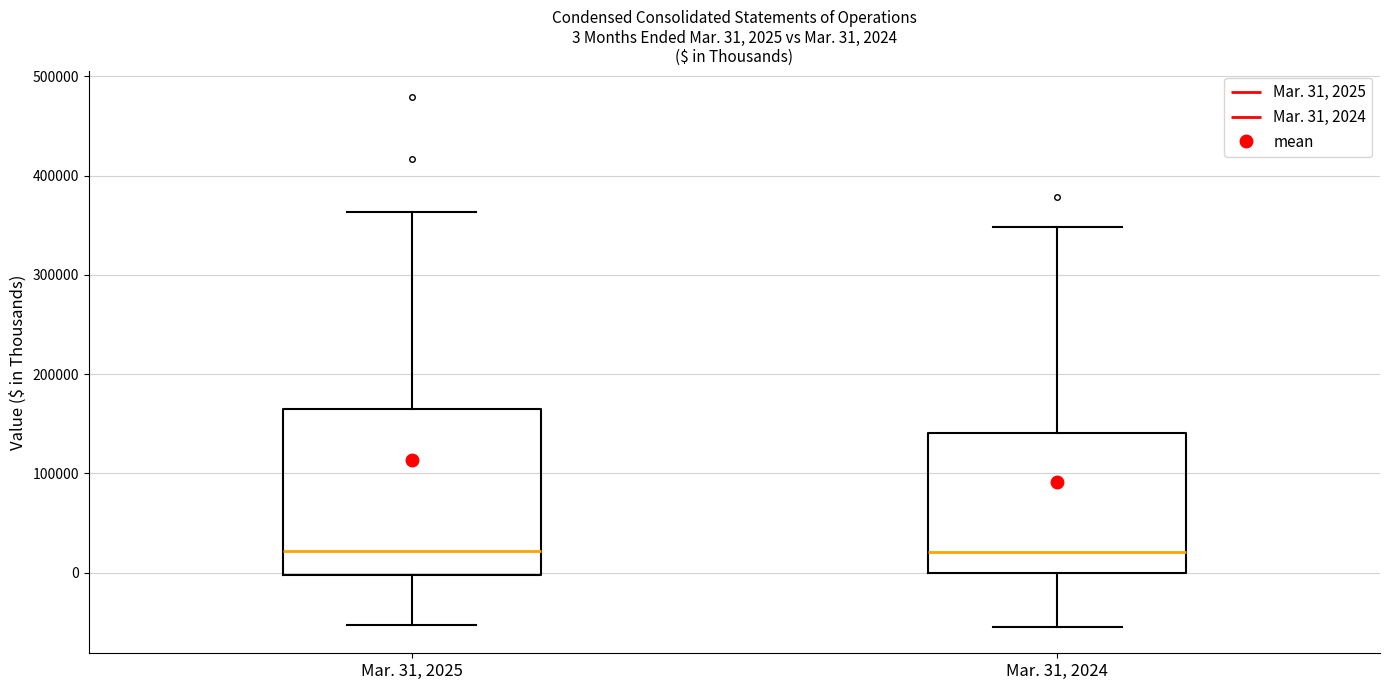

Comparing the boxes themselves (not the whiskers), which one is the tallest?

Mar. 31, 2025